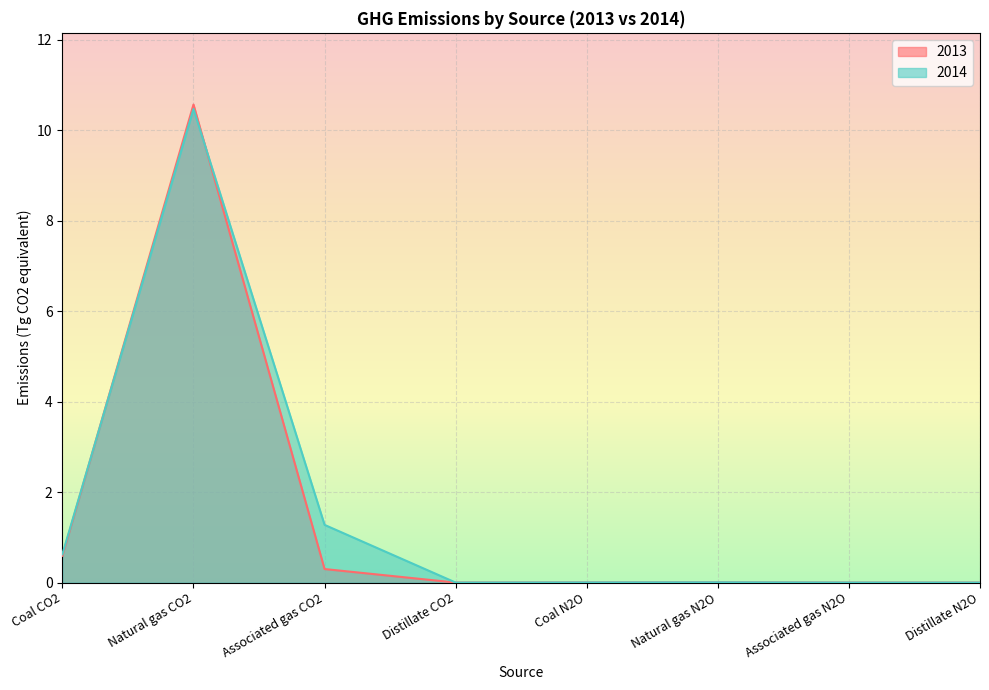

Rank the categories by 2013 value from highest to lowest.

Natural gas CO2, Coal CO2, Associated gas CO2, Natural gas N2O, Coal N2O, Distillate CO2, Associated gas N2O, Distillate N2O